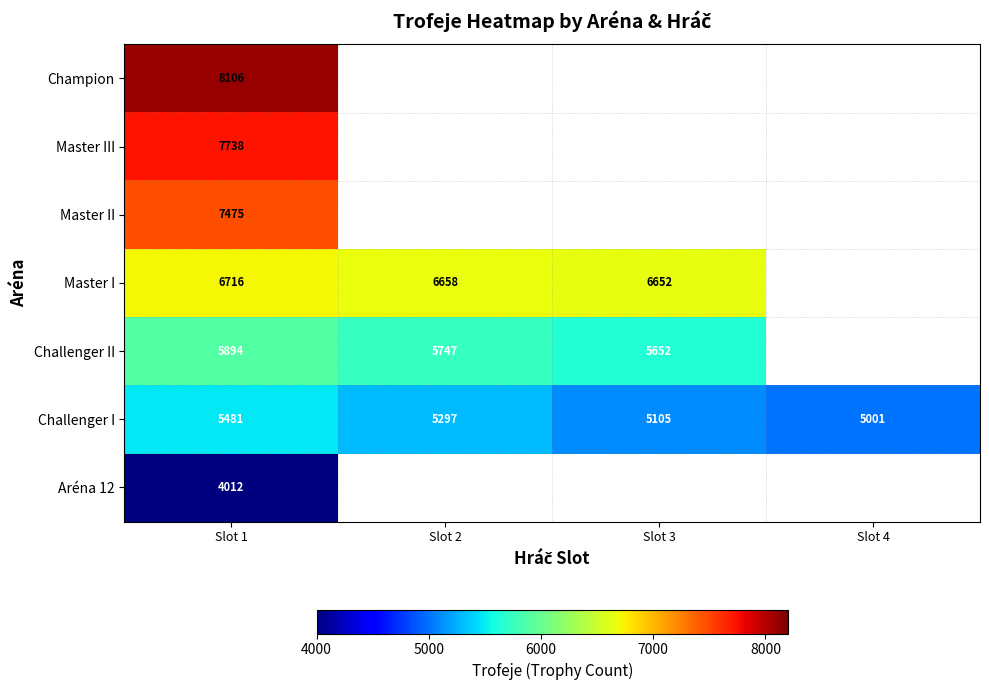

The Challenger I series shows 5297 at Slot 2. True or false?

True